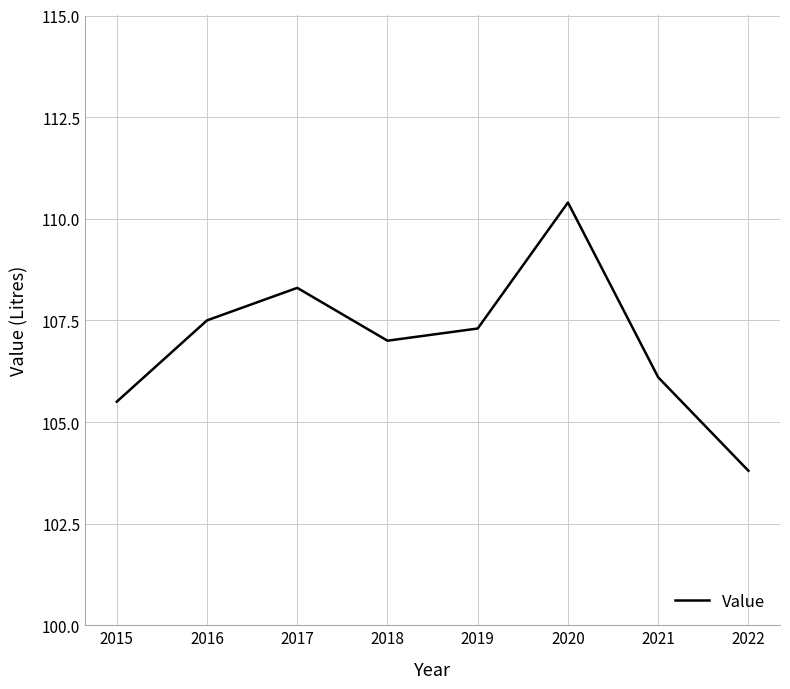

Count the number of categories in the chart.

8